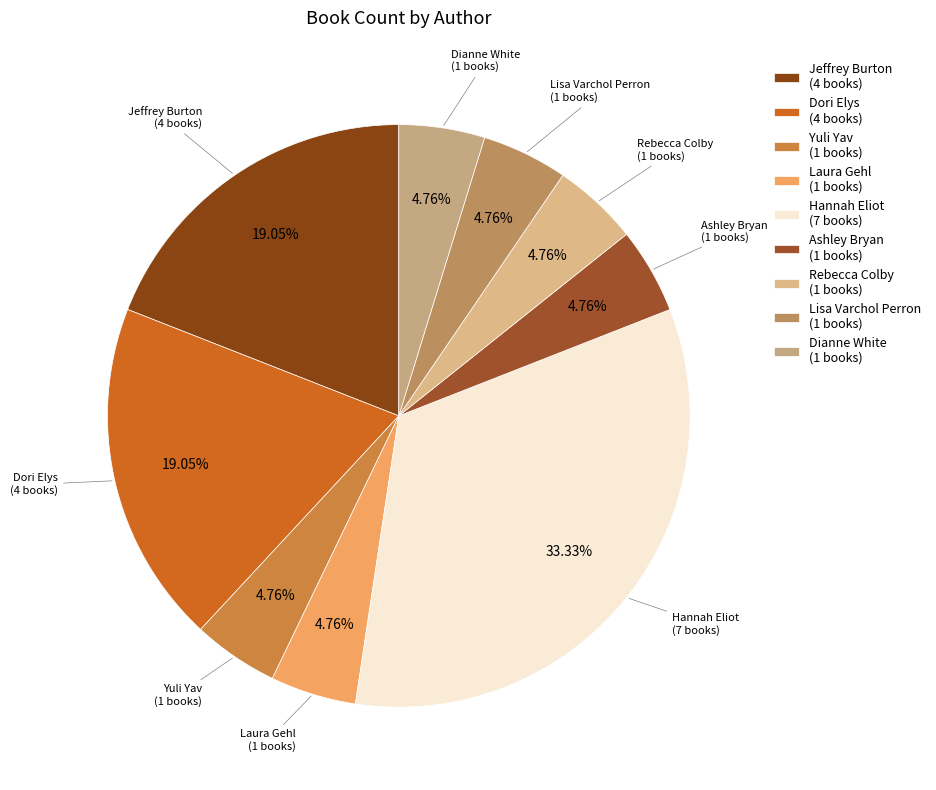

Does Lisa Varchol Perron (1 books) account for over 50% of the chart?

No